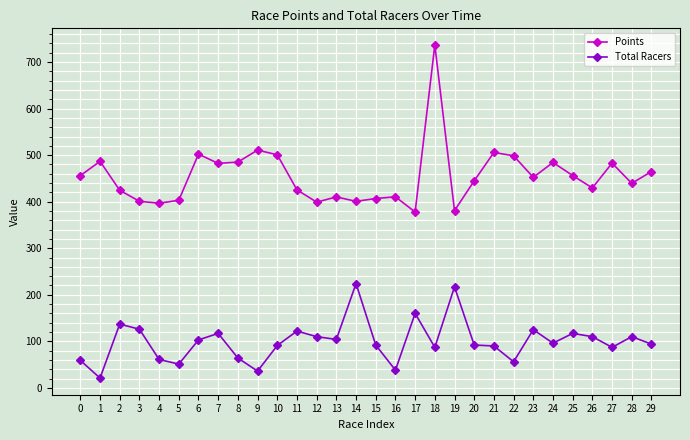

True or false: Points has a value of 713.5 at 12.

False